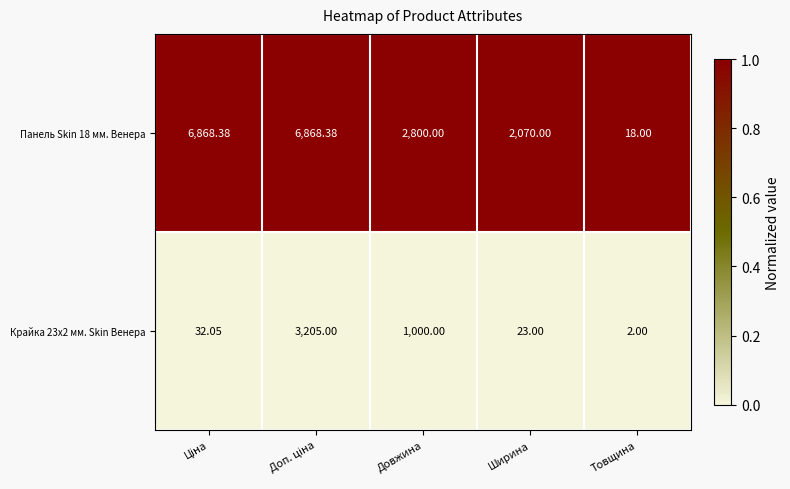

Rank the series by their maximum value, from lowest to highest.

Крайка 23x2 мм. Skin Венера, Панель Skin 18 мм. Венера